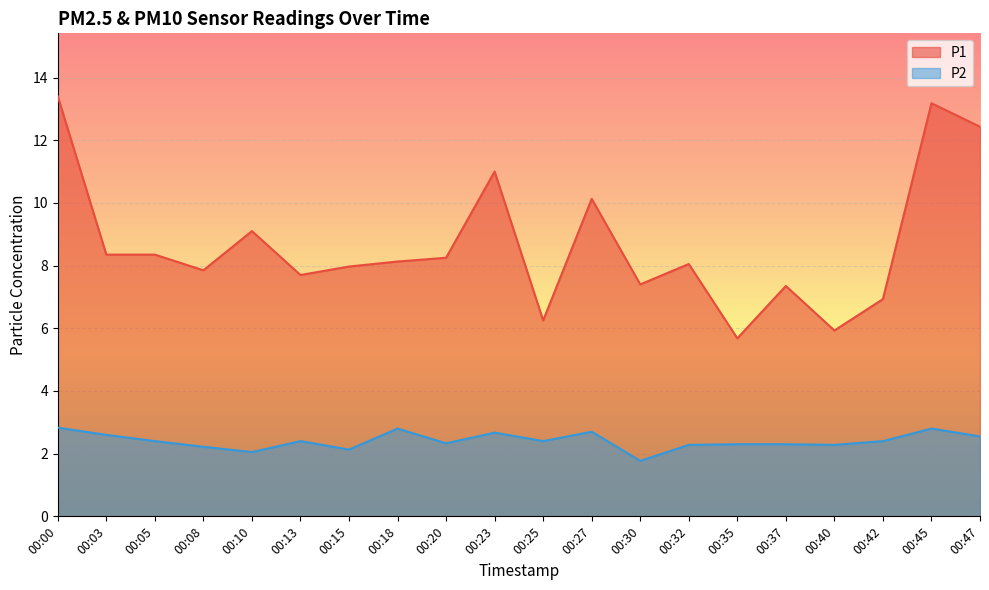

True or false: P2 has a value of 2.1 at 00:15.

True